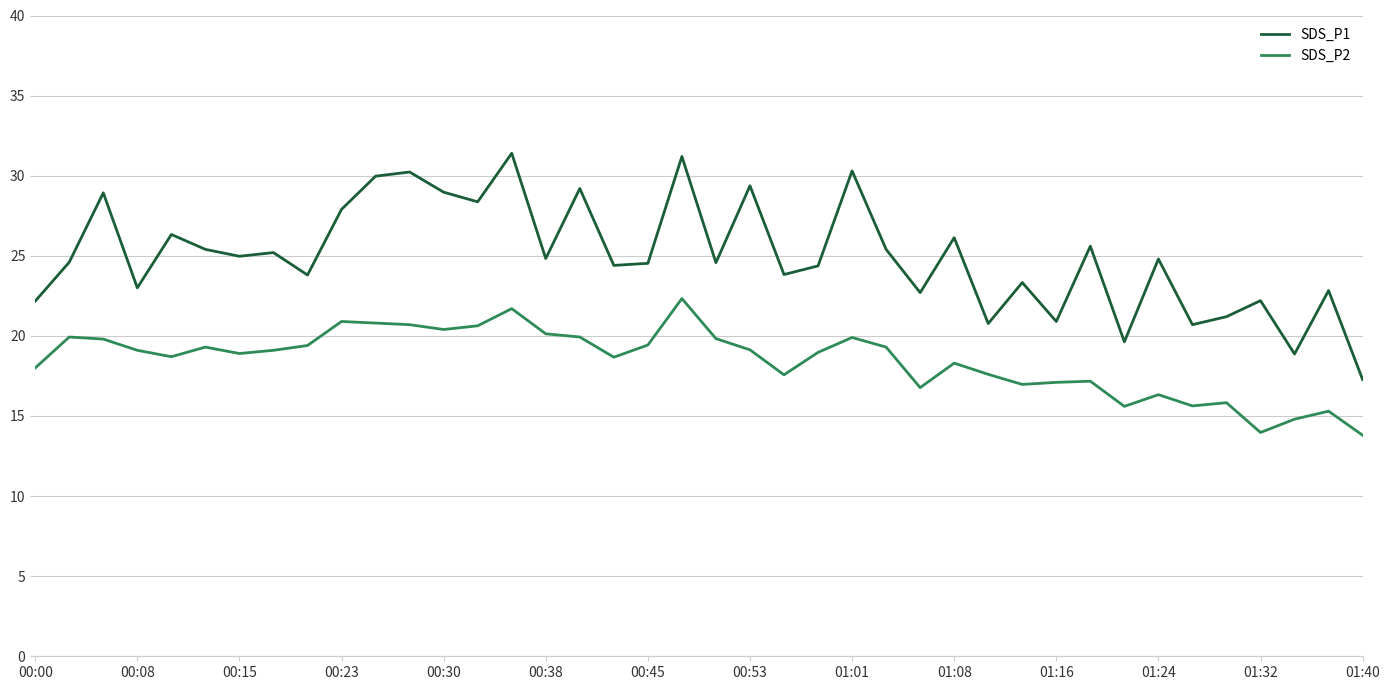

List the series in order of their peak value, lowest first.

SDS_P2, SDS_P1